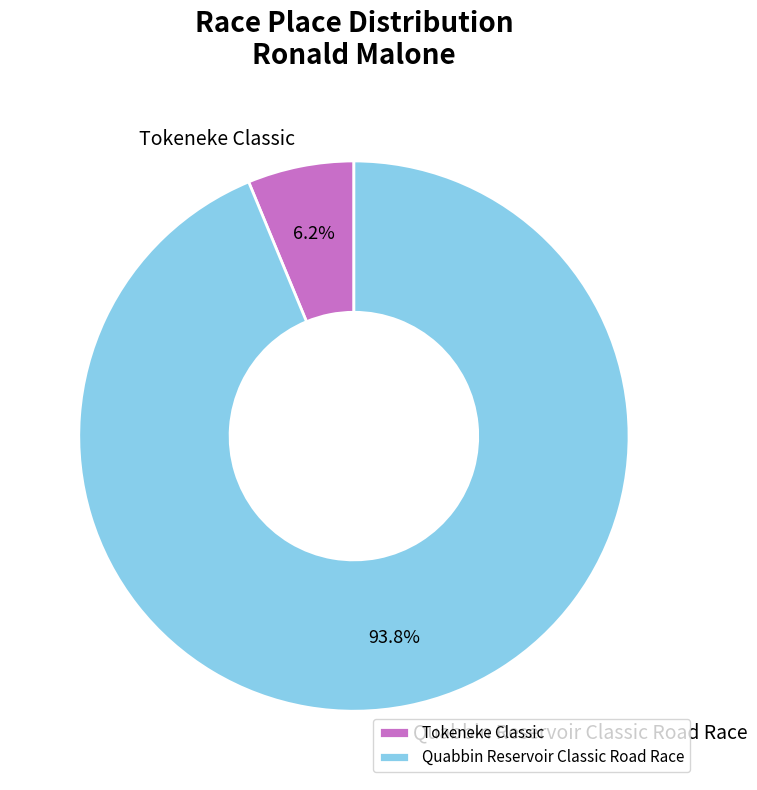

Which category has the smallest portion of the pie?

Tokeneke Classic